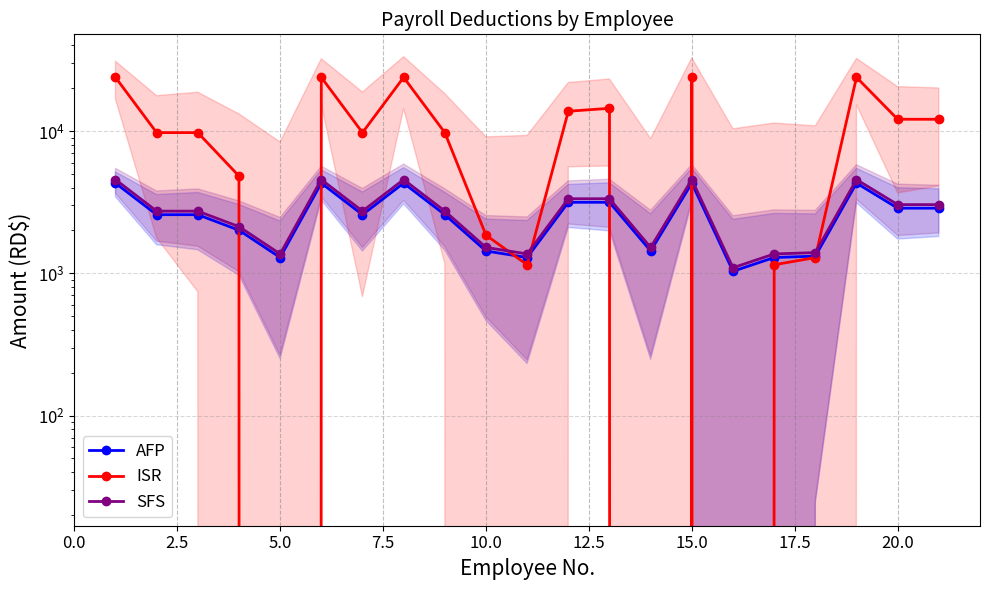

Which series has the largest total across all categories?

ISR